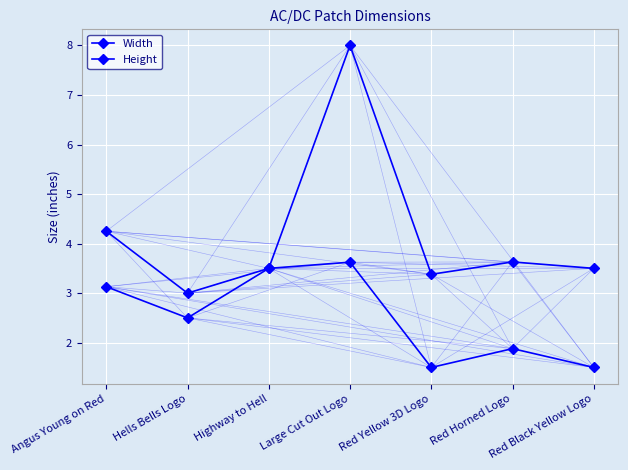

What is the label of the 3rd point from the right?

Red Yellow 3D Logo